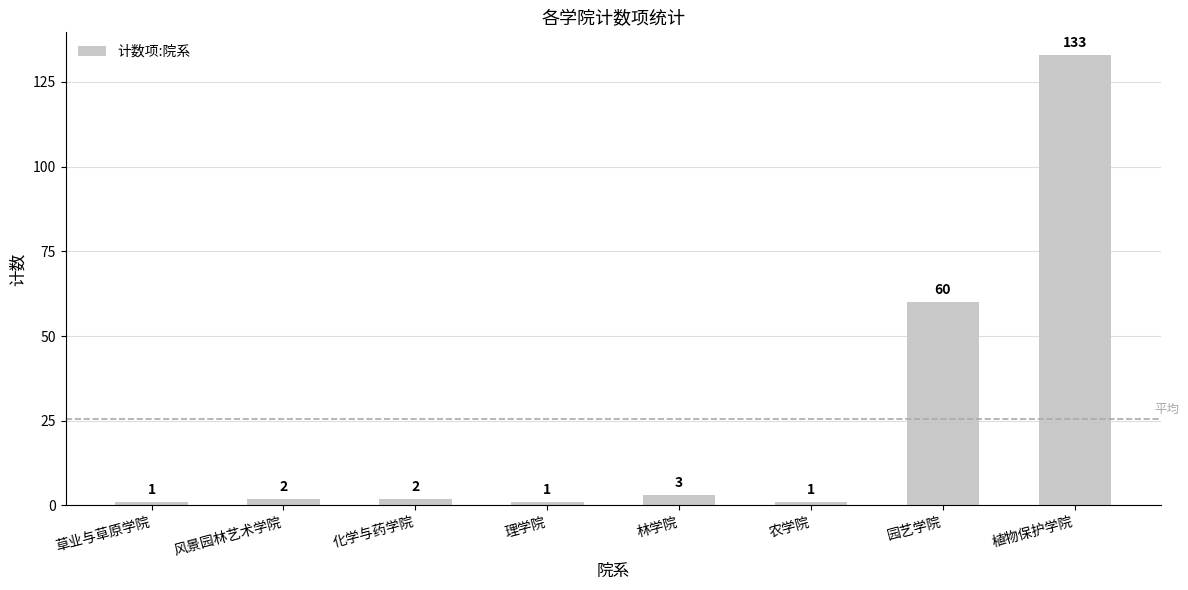

Reading left to right, list all the values displayed in this chart.

草业与草原学院=1	风景园林艺术学院=2	化学与药学院=2	理学院=1	林学院=3	农学院=1	园艺学院=60	植物保护学院=133